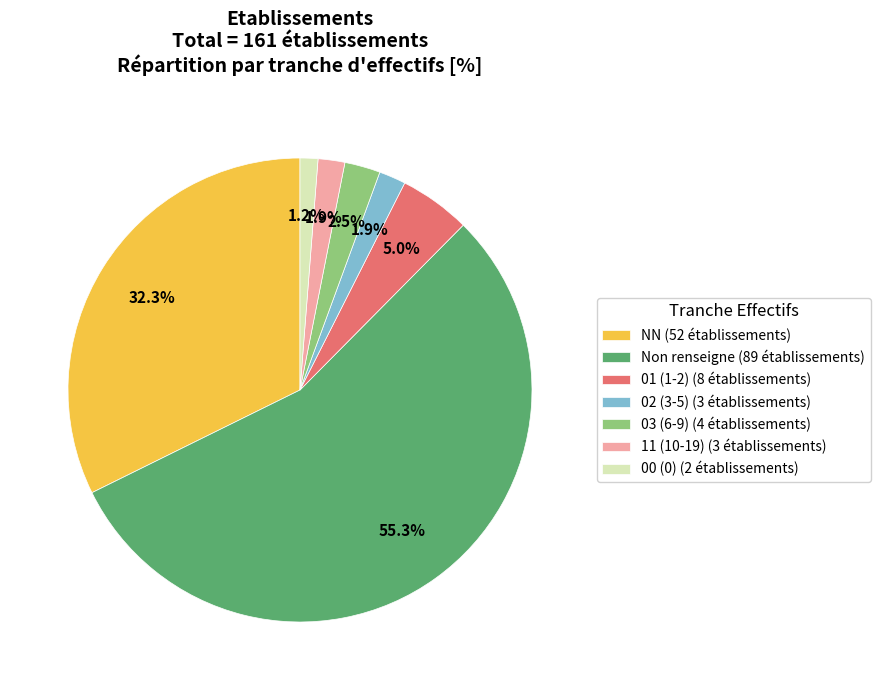

What is the smallest slice in the pie chart?

00 (0) (2 établissements)